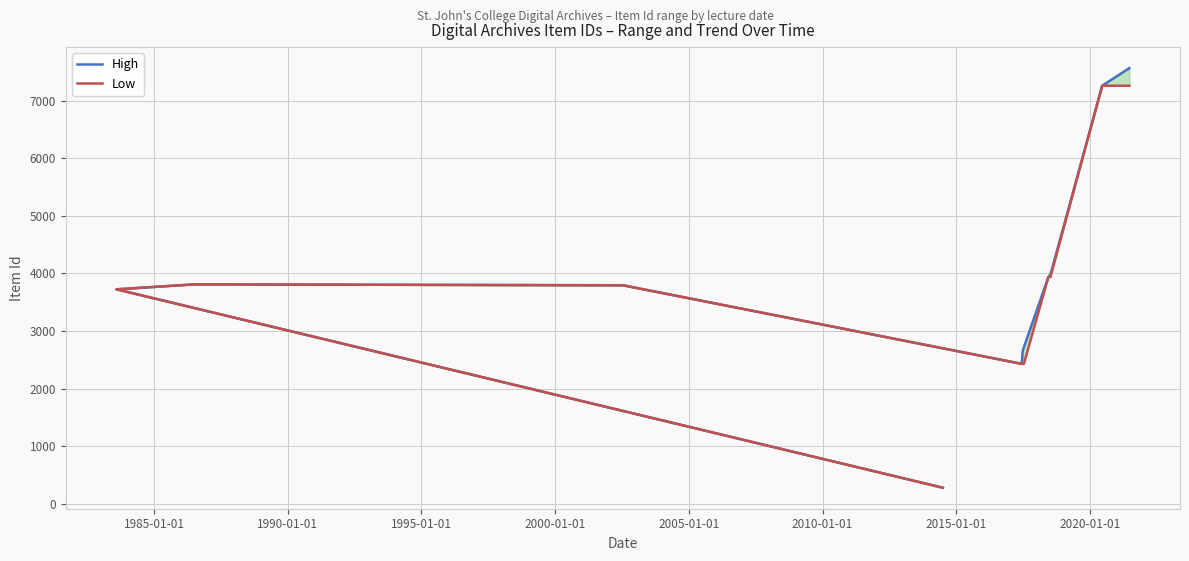

Does the chart have visible grid lines?

Yes